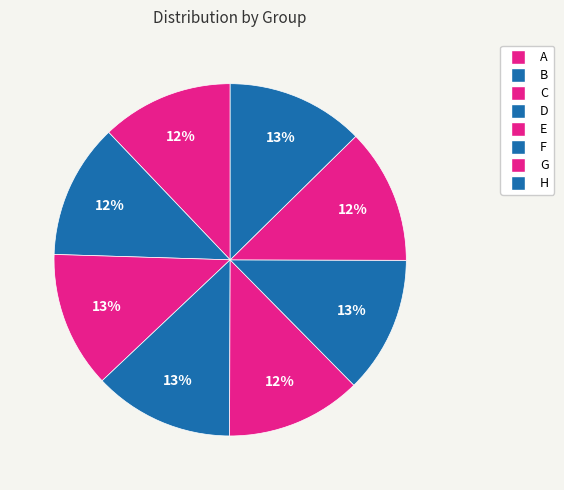

How much of the chart is everything except A?

87.9%